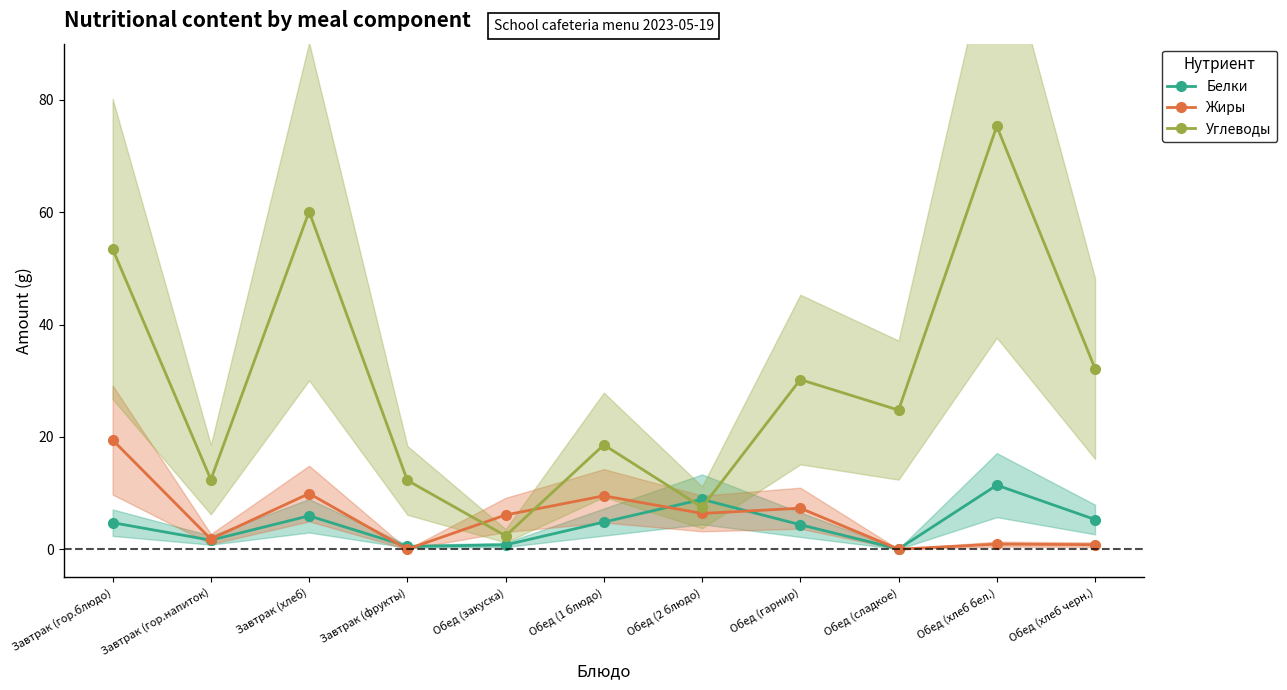

The Белки series shows 4.0 at Завтрак (хлеб). True or false?

False